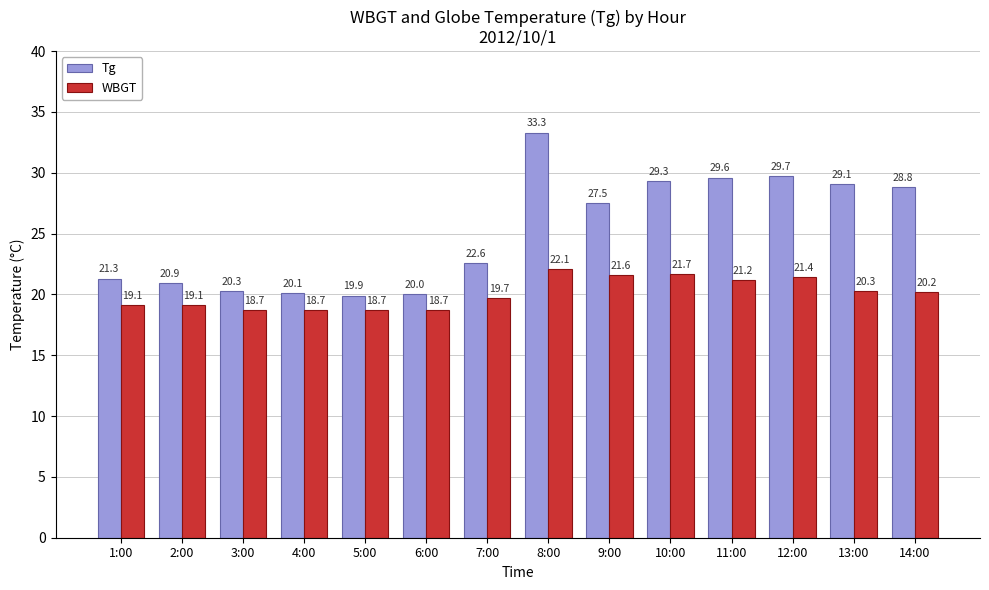

What is the approximate value of Tg at 9:00?

27.5